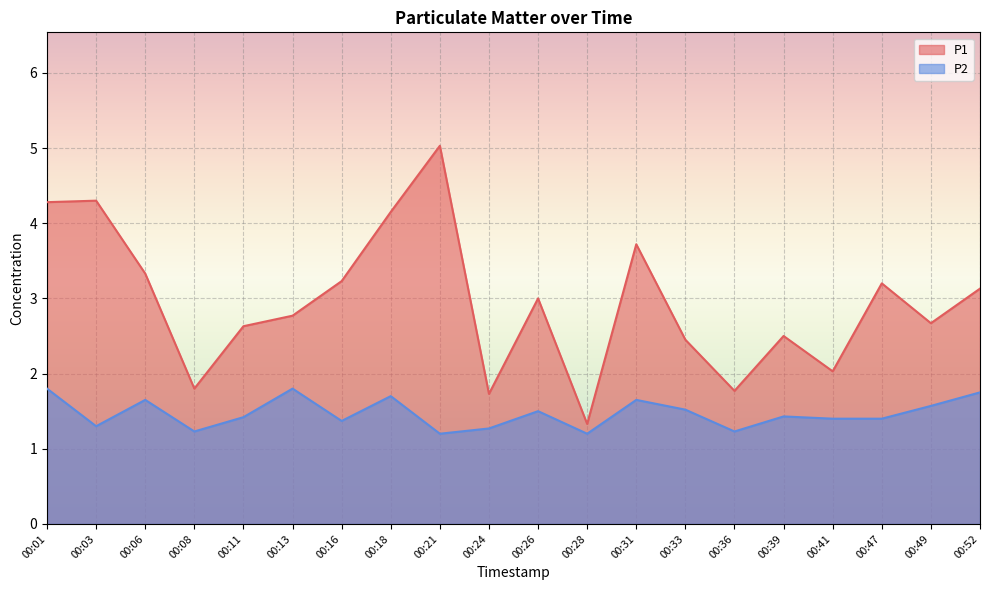

True or false: P2 has a value of 1.6 at 00:49.

True